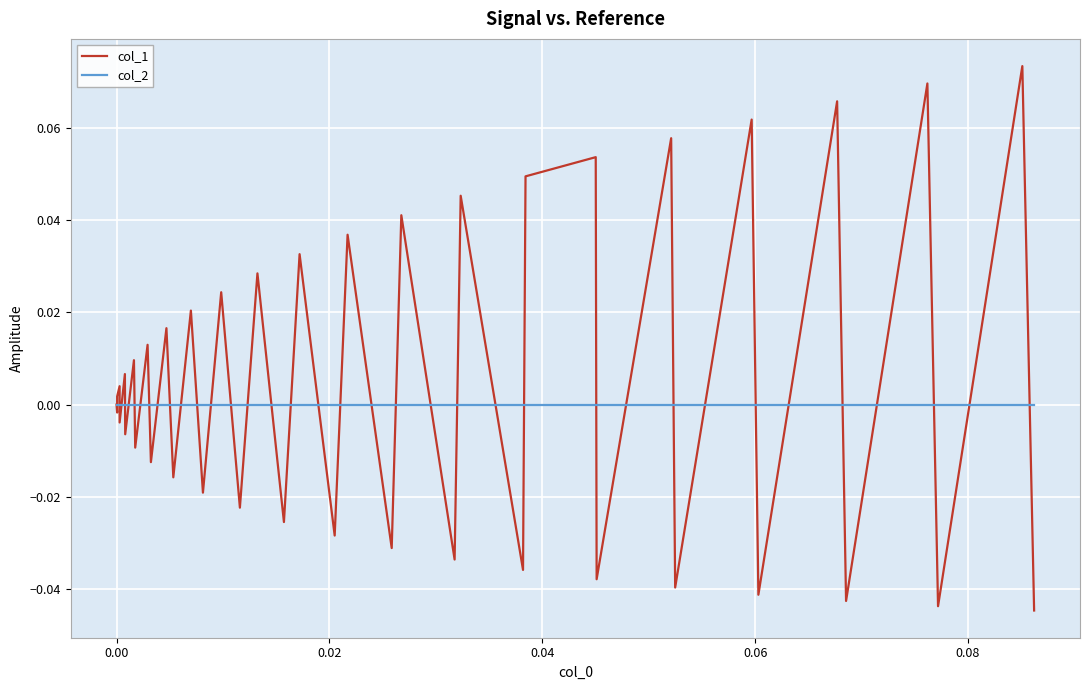

True or false: col_1 has more than 0 interior local peaks.

True